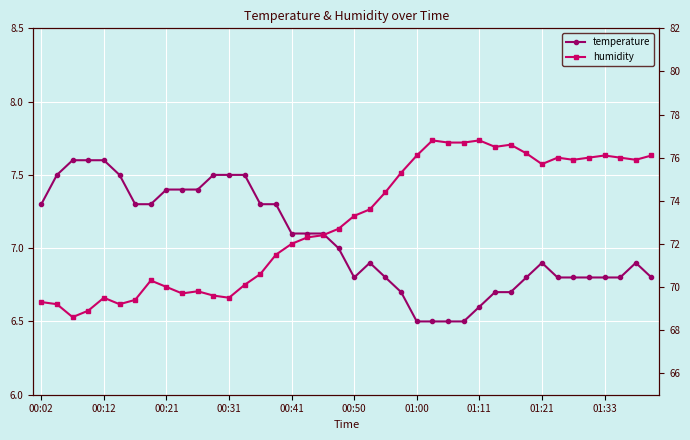

Between 22 and 38, which series saw the biggest shift?

humidity